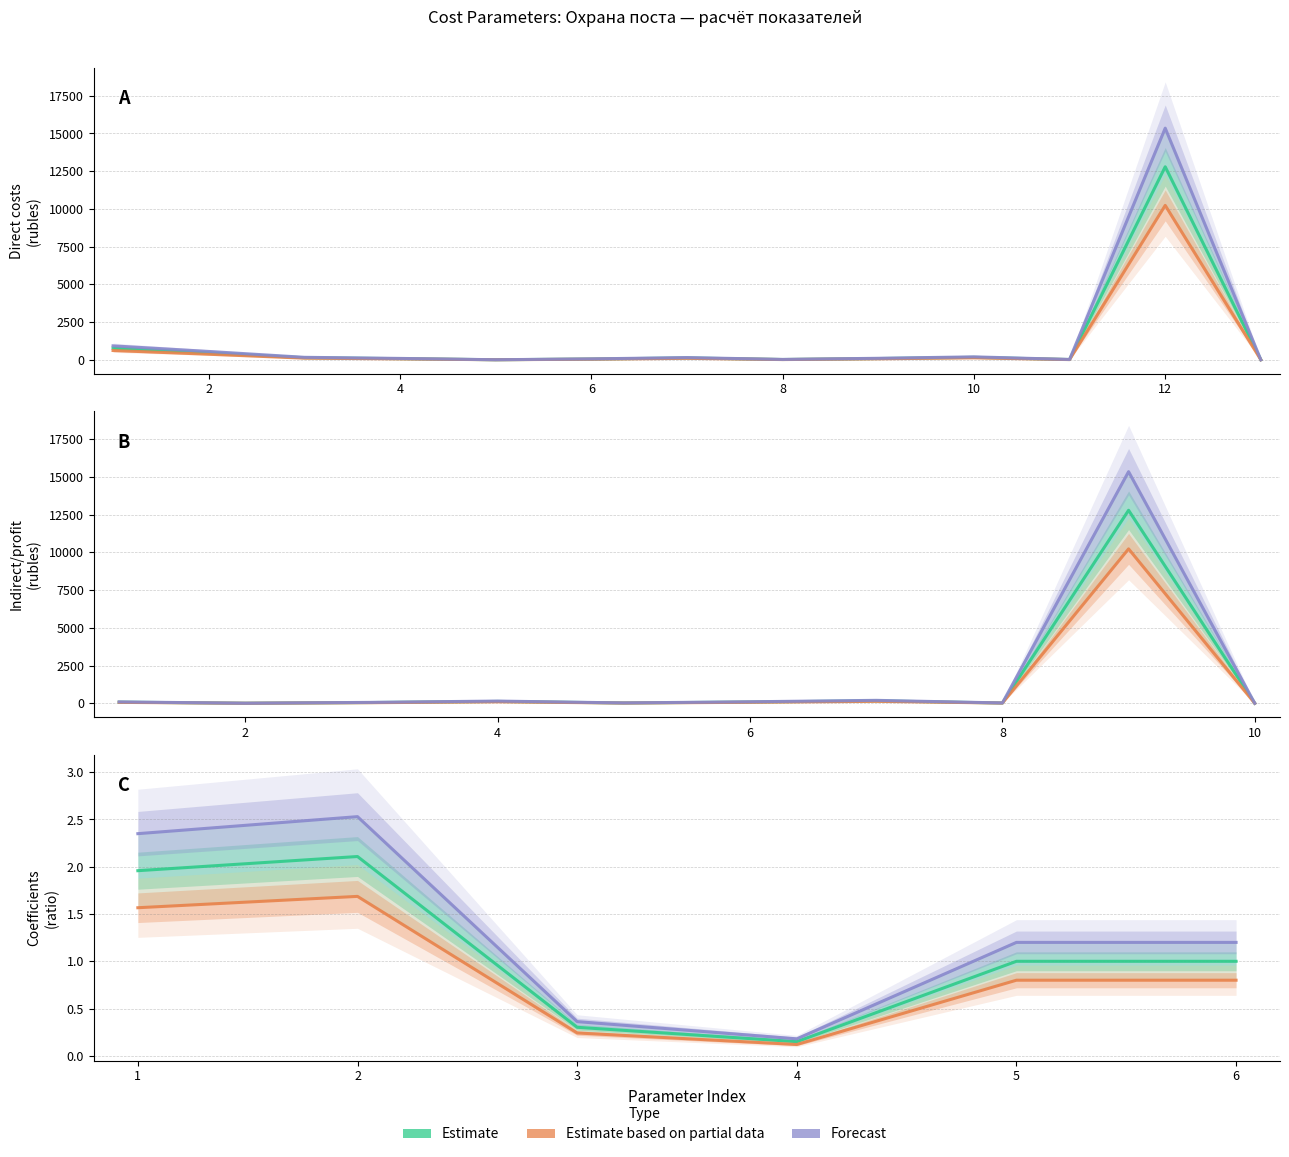

What is the highest value of the Estimate based on partial data series?

1.7